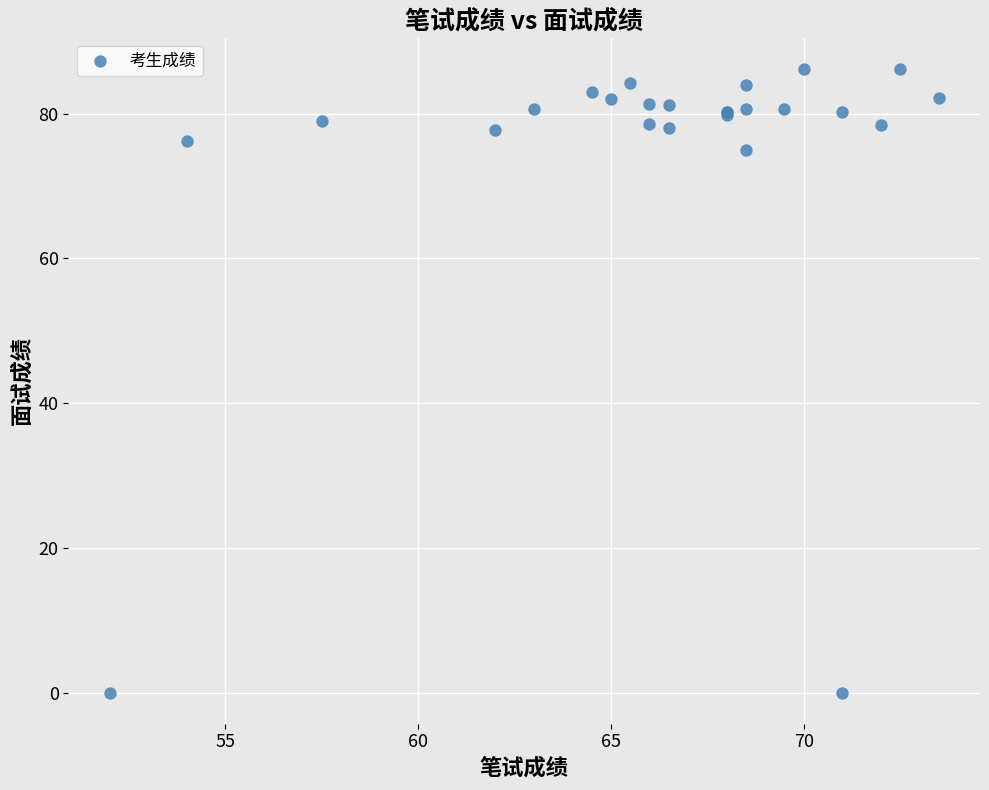

What Y value in the scatter plot is closest to 43?

75.0